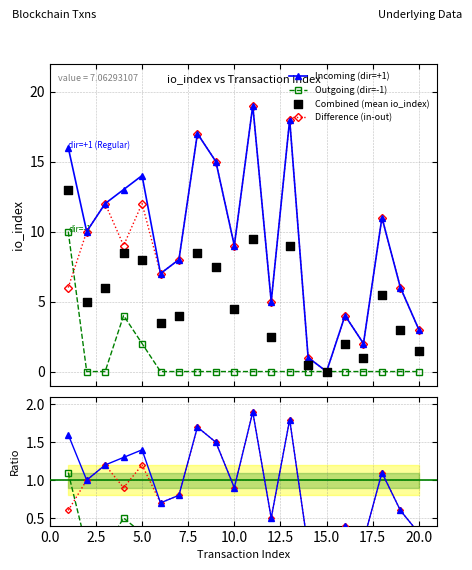

How many interior local valleys does the Difference (in-out) series have?

6